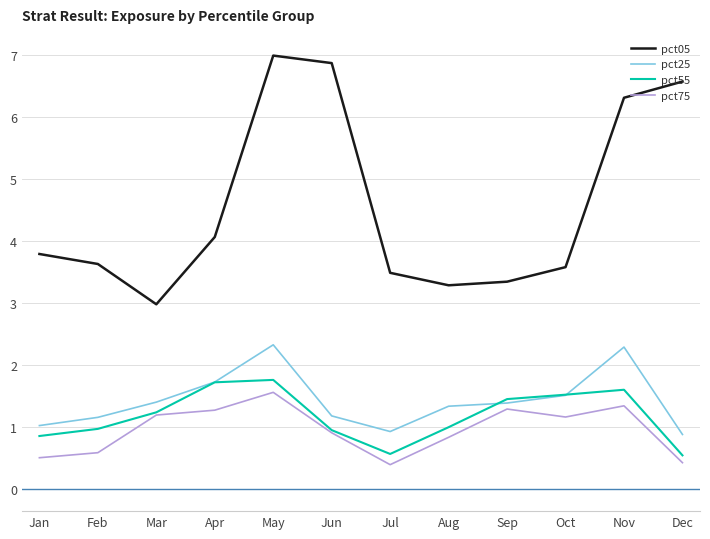

What is the minimum value for pct25?

0.9